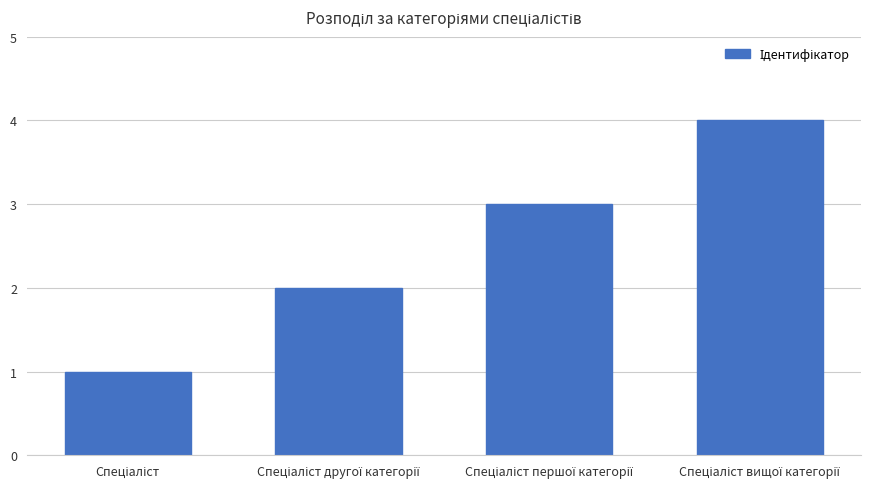

Reading left to right, transcribe all the data shown in this chart.

1	2	3	4